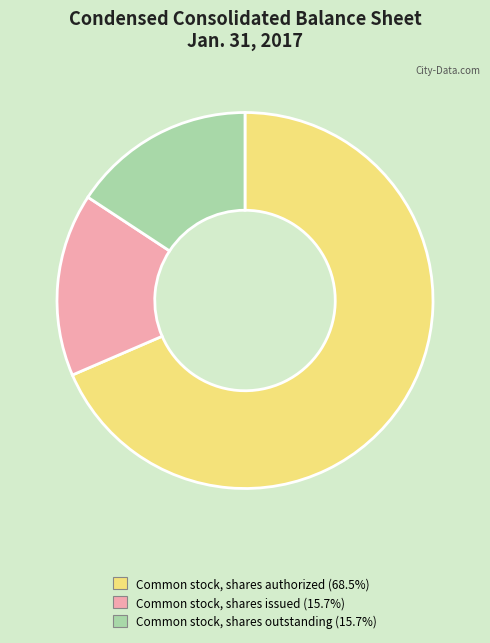

Does any single category account for the majority?

Yes